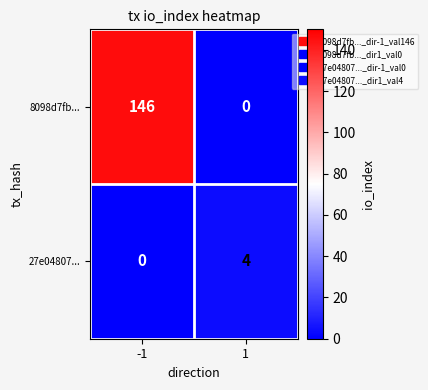

How many categories are shown in the chart?

2